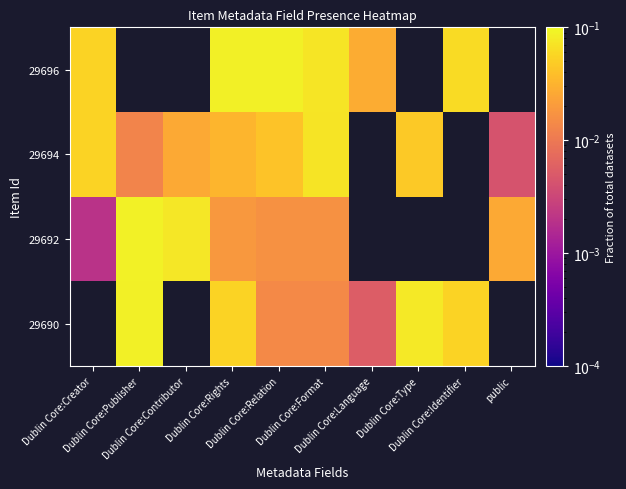

Between Dublin Core:Language and Dublin Core:Rights, which is larger?

Dublin Core:Rights